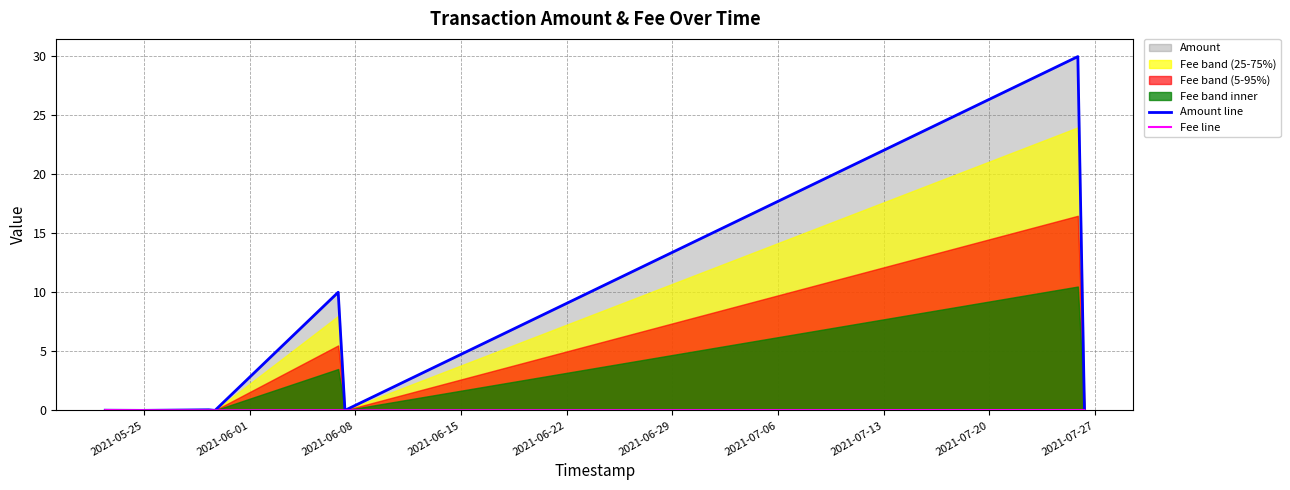

Which has a higher value, 2021-07-06 or 2021-05-25?

2021-07-06